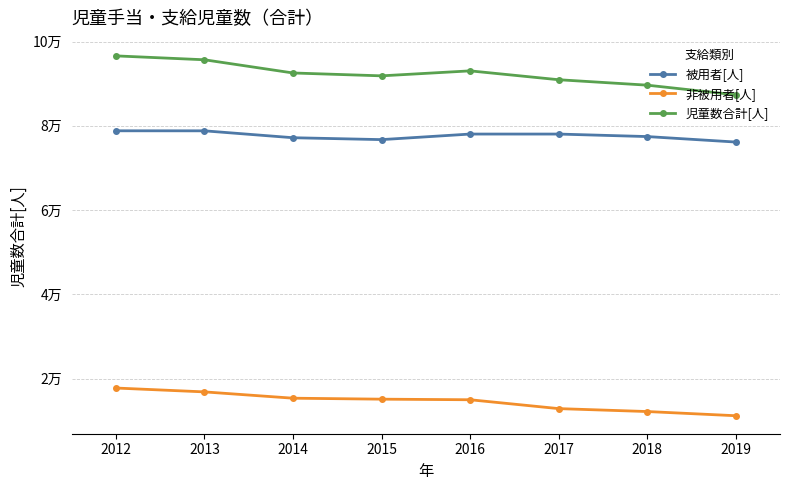

Where is 被用者[人] nearest to the value 77488?

2018